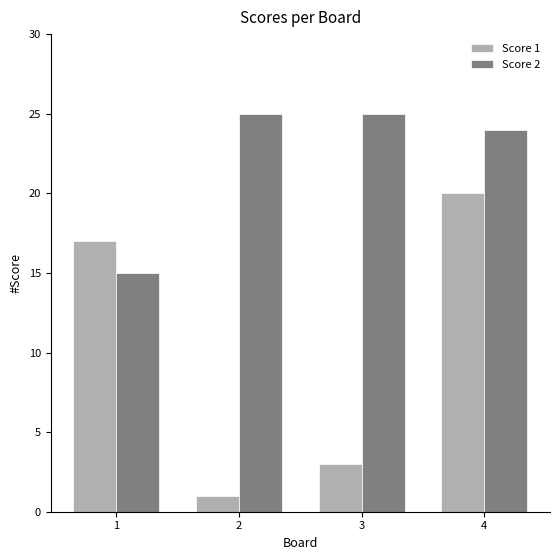

How many bars are there in each group?

2